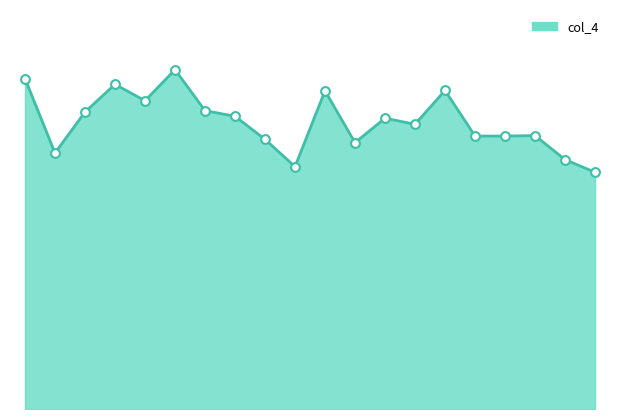

How many lines are shown in the chart?

1